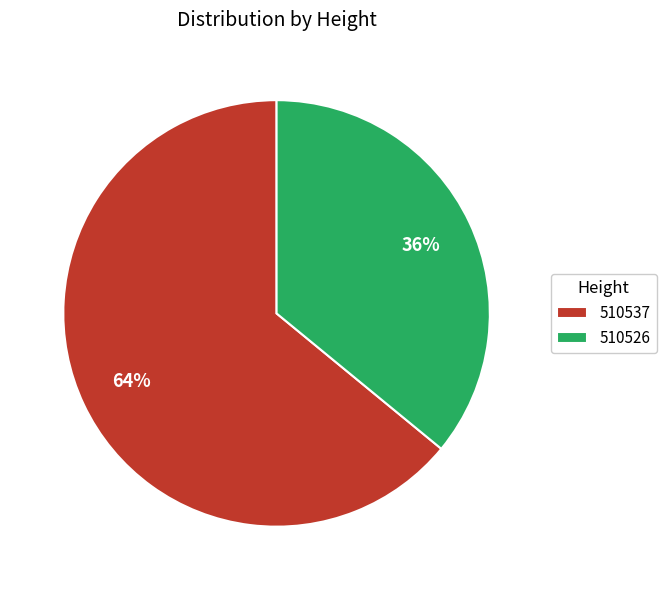

How many slices are in this pie chart?

2